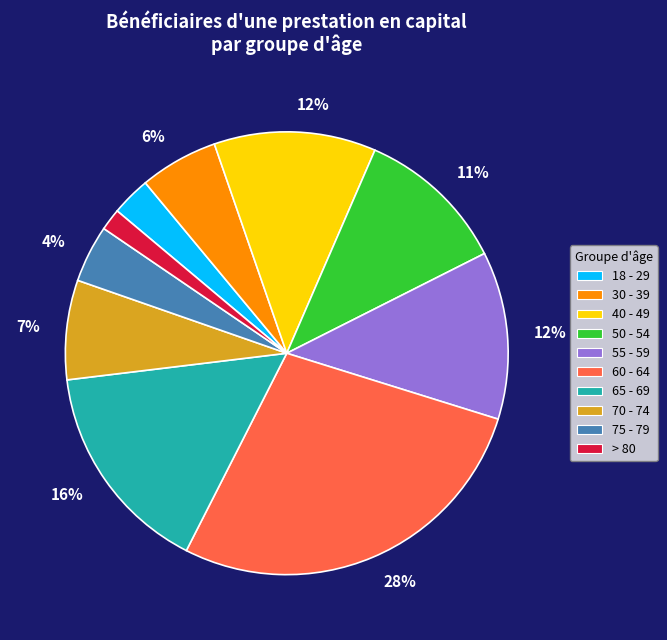

Which has a higher value, 65 - 69 or 75 - 79?

65 - 69